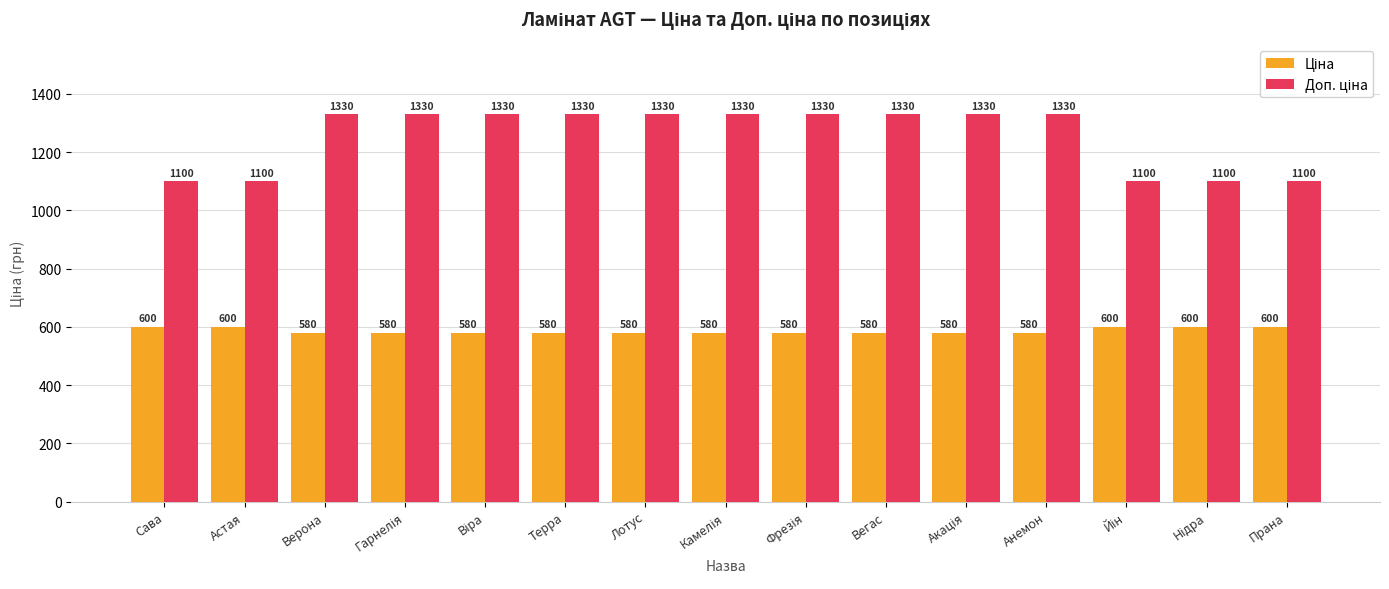

At how many categories does at least one series exceed 792?

15